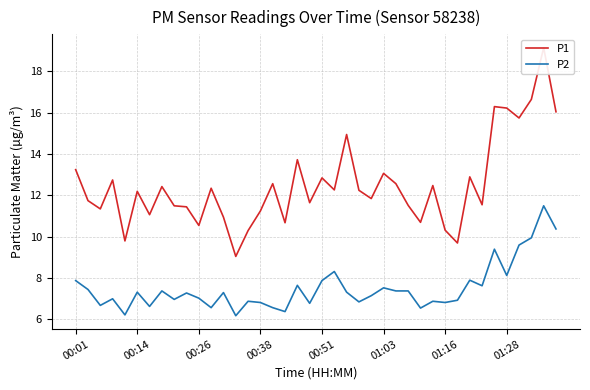

What is the value of the P2 point at the 10th from the left?

7.3